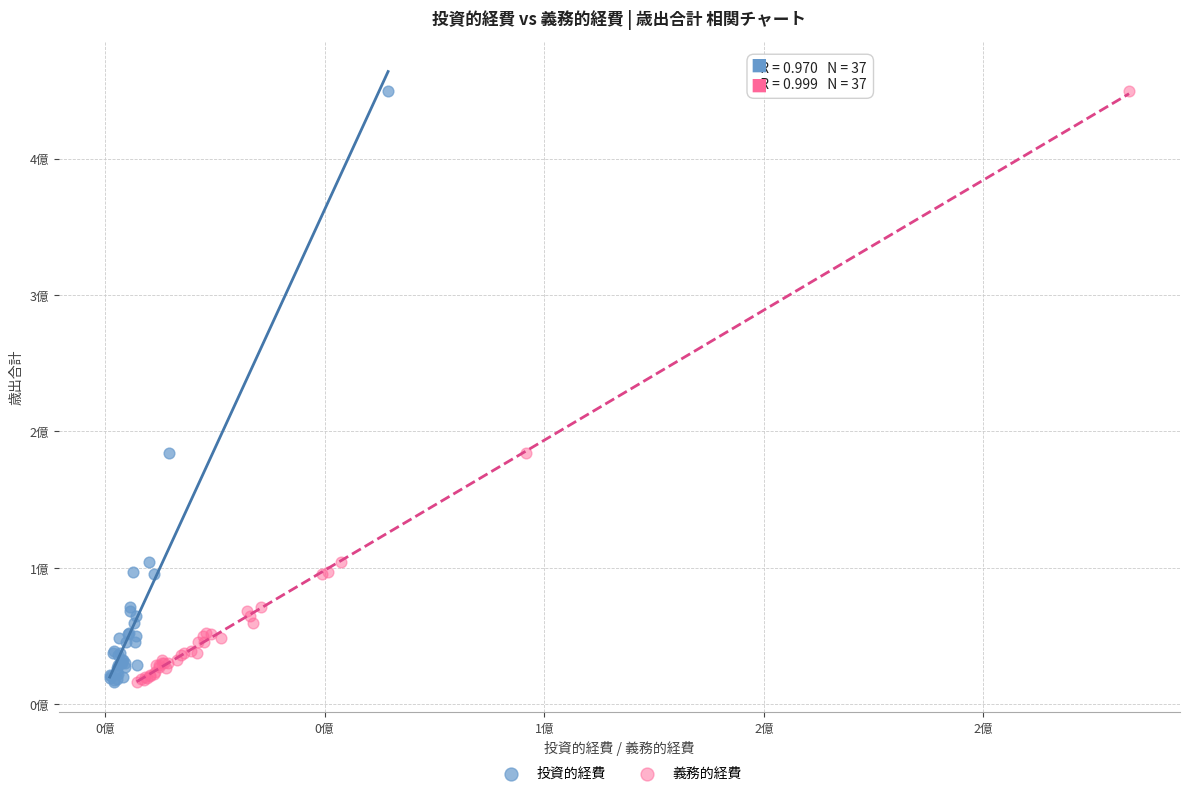

What are all the series names shown in the legend?

投資的経費, 義務的経費